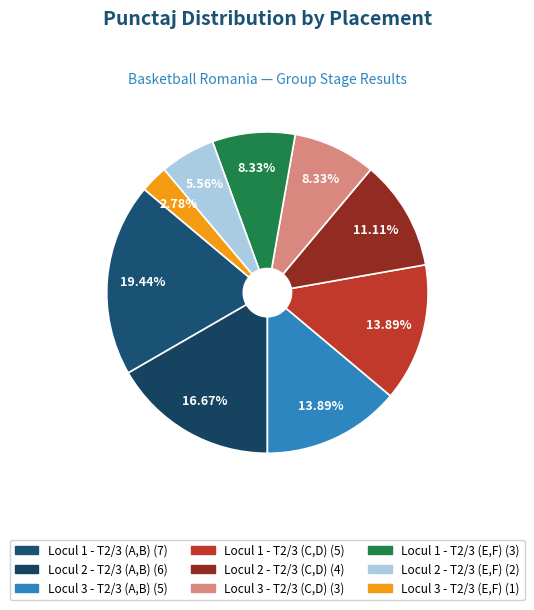

How much of the chart is everything except Locul 2 - T2/3 (A,B)?

83.3%